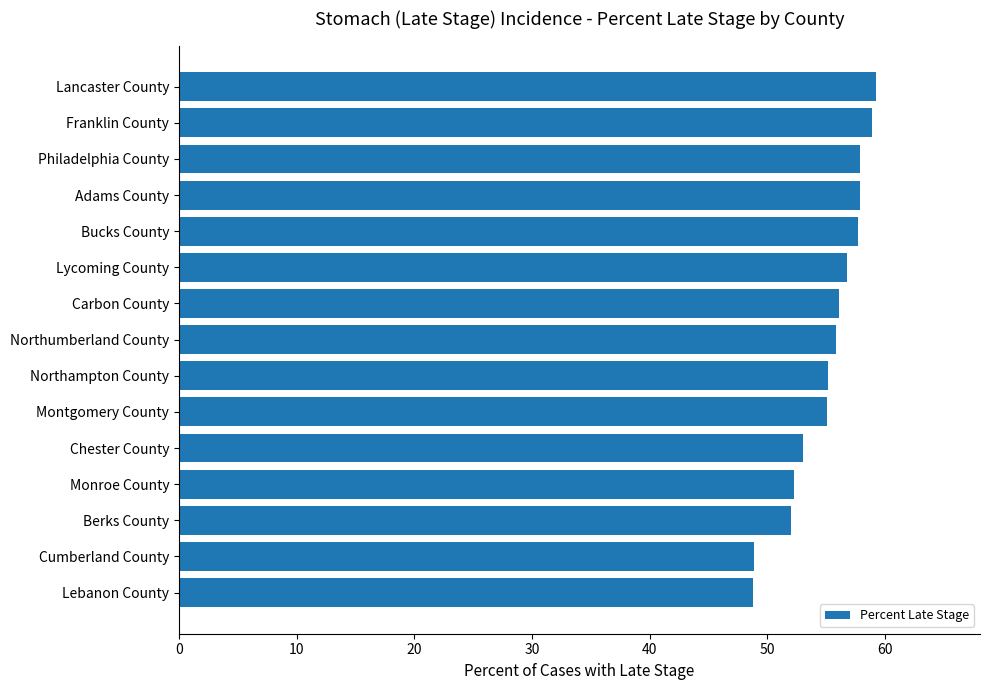

What is the approximate value at Monroe County?

52.3